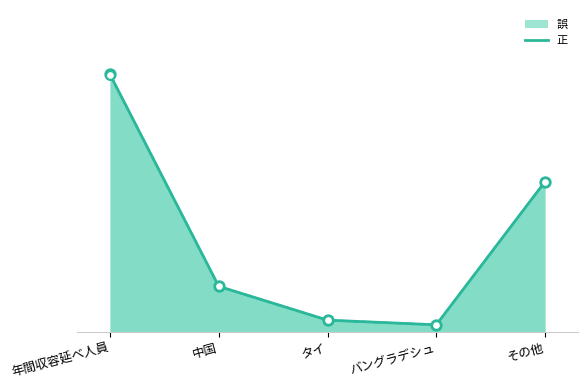

Is the value of 誤 at 年間収容延べ人員 greater than the value of 正 at 中国?

Yes